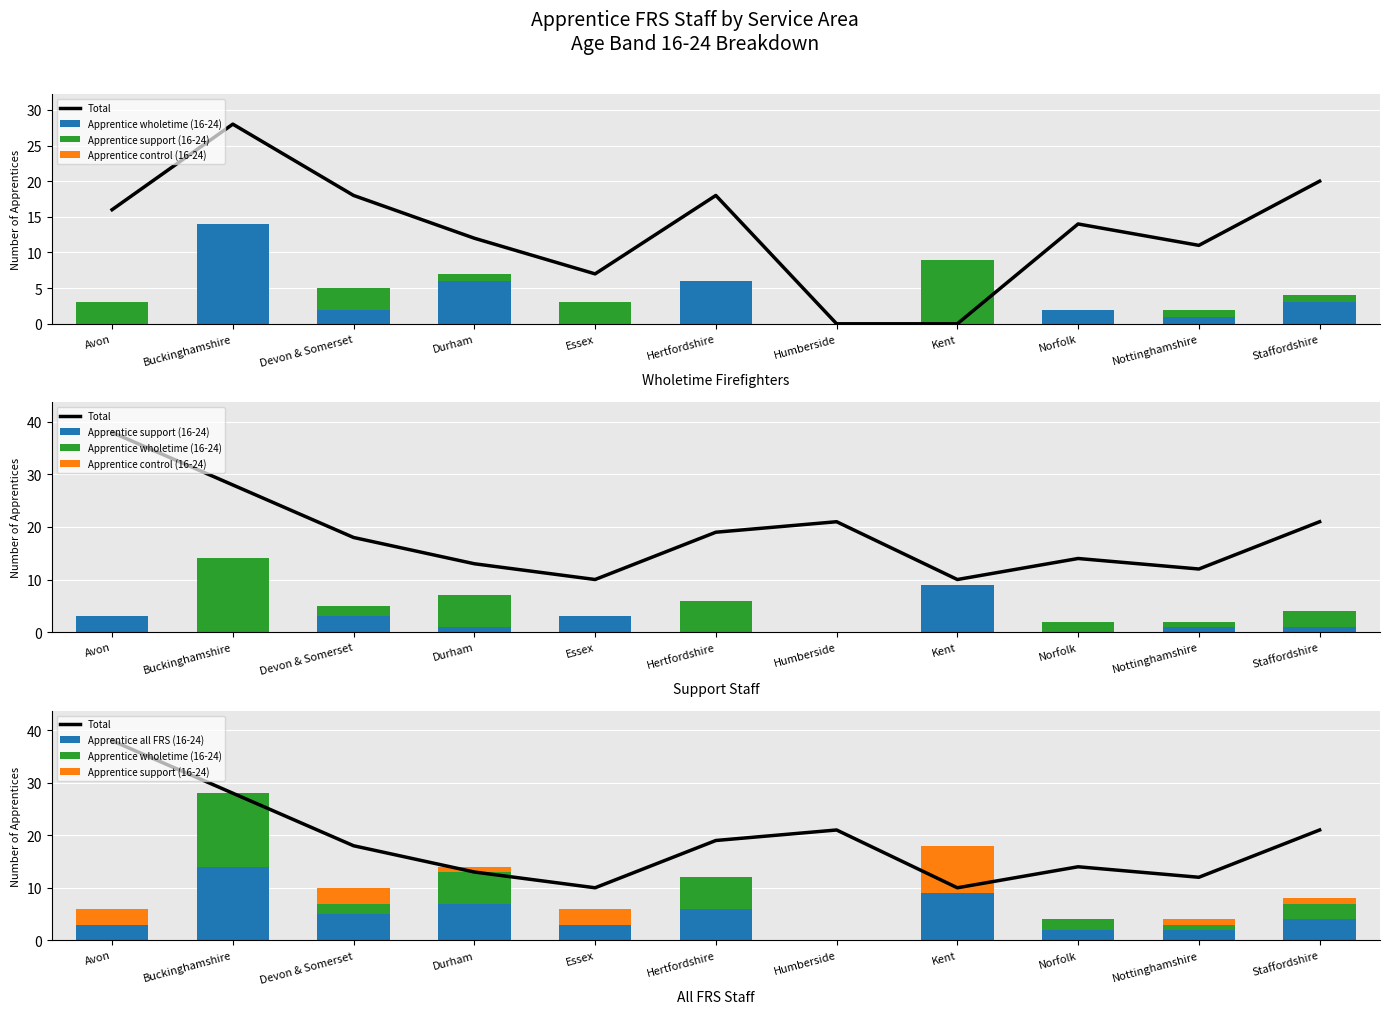

What is the label of the 1st bar from the left?

Avon